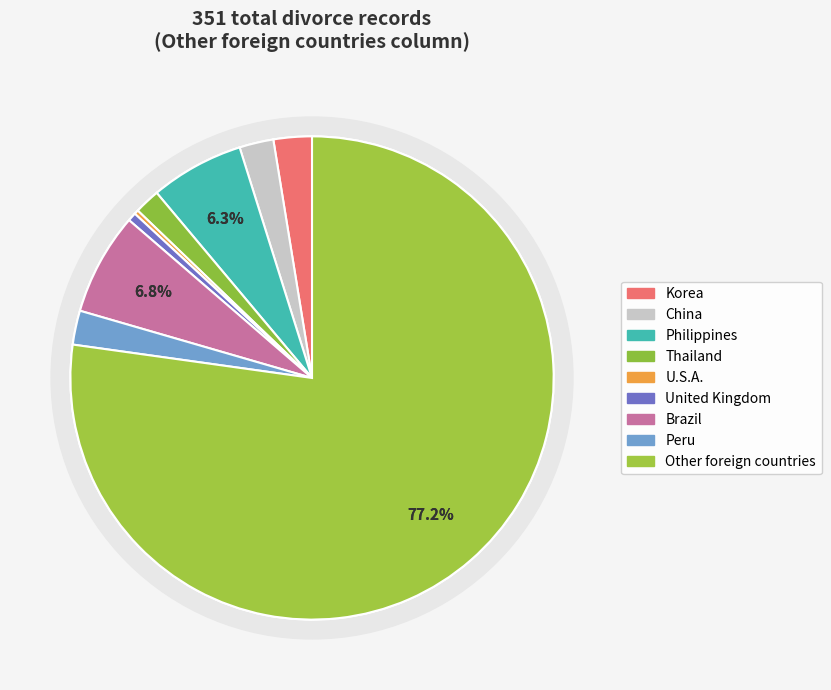

What is the largest slice in the pie chart?

Other foreign countries